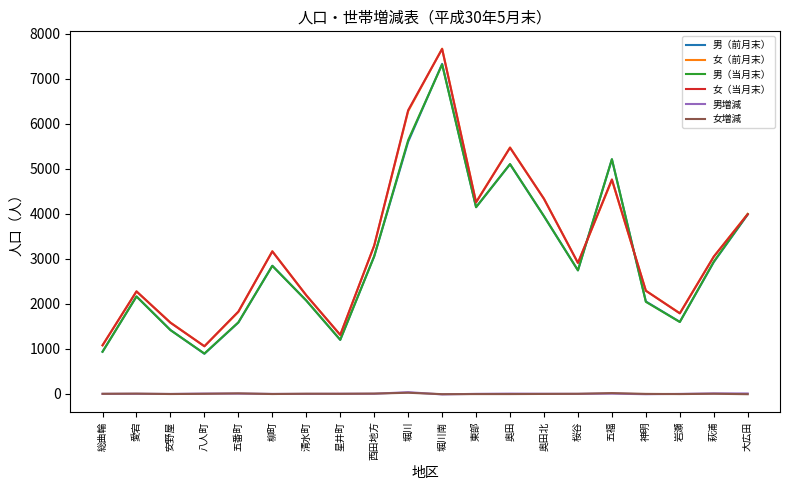

At which label does 男（前月末） reach its peak?

堀川南